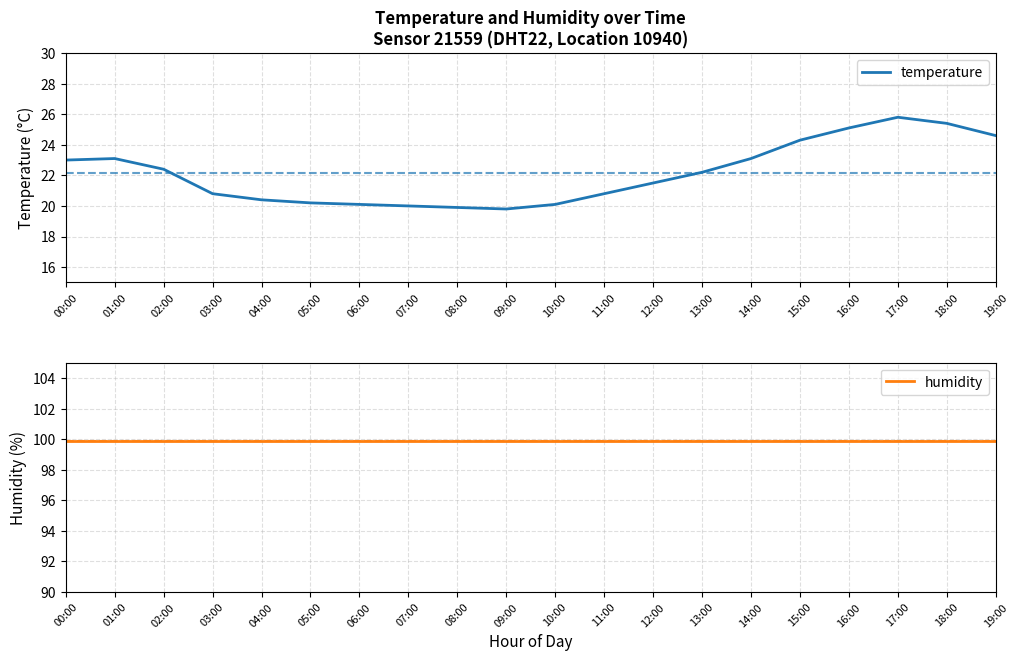

Reading left to right, what are all the values shown in this chart?

temperature: 23.0	23.1	22.4	20.8	20.4	20.2	20.1	20.0	19.9	19.8	20.1	20.8	21.5	22.2	23.1	24.3	25.1	25.8	25.4	24.6
humidity: 99.9	99.9	99.9	99.9	99.9	99.9	99.9	99.9	99.9	99.9	99.9	99.9	99.9	99.9	99.9	99.9	99.9	99.9	99.9	99.9